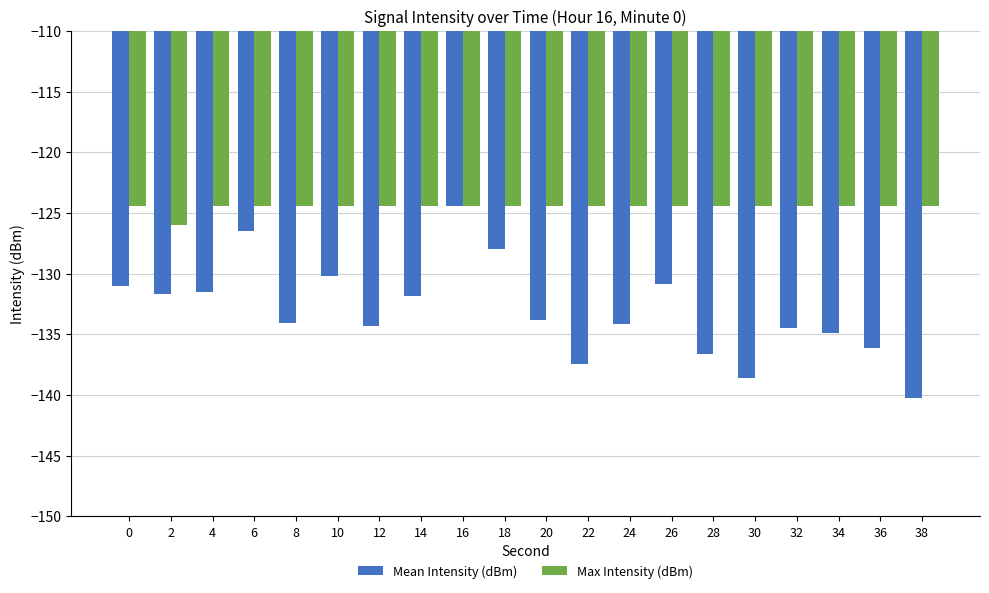

Which category has the lowest value in the Mean Intensity (dBm) series?

38